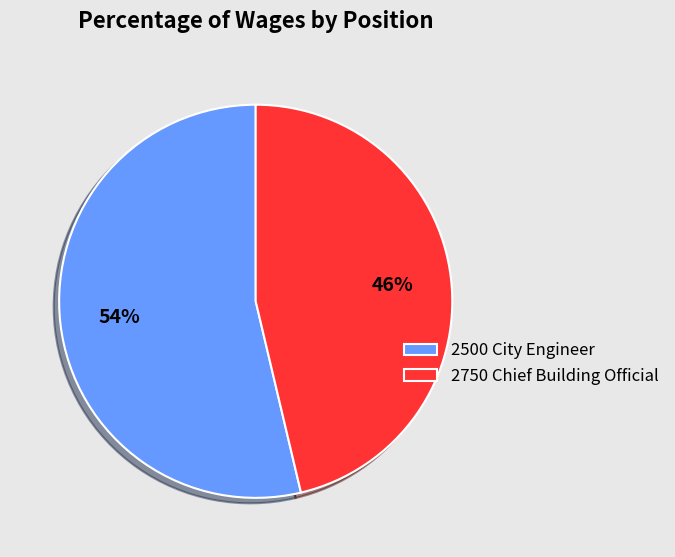

Which has a higher value, 2500 City Engineer or 2750 Chief Building Official?

2500 City Engineer